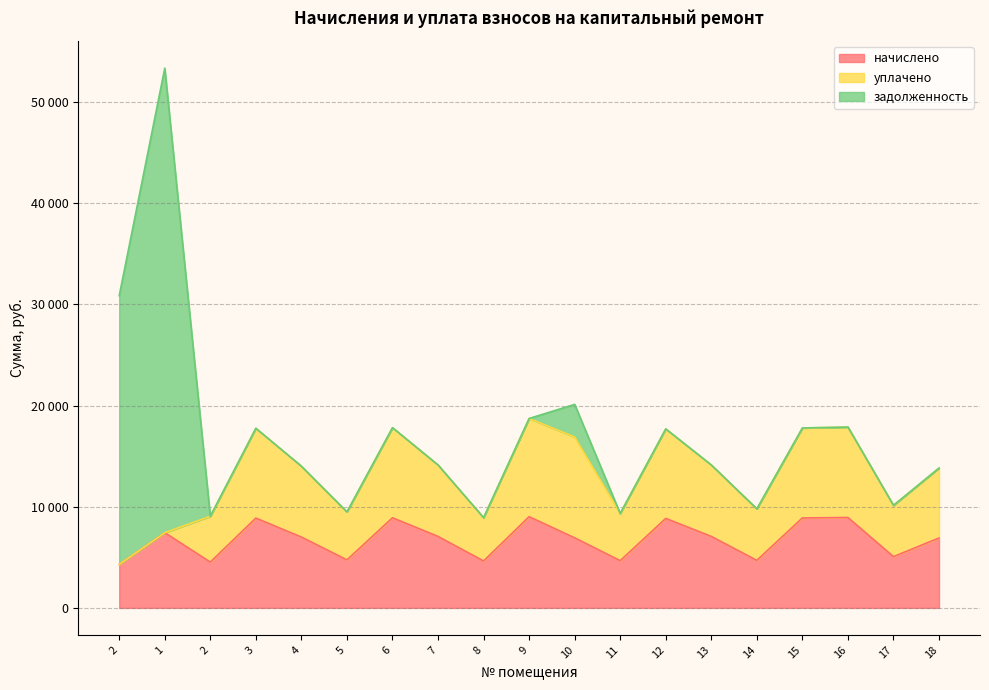

What is the sum of all задолженность values?

75713.8